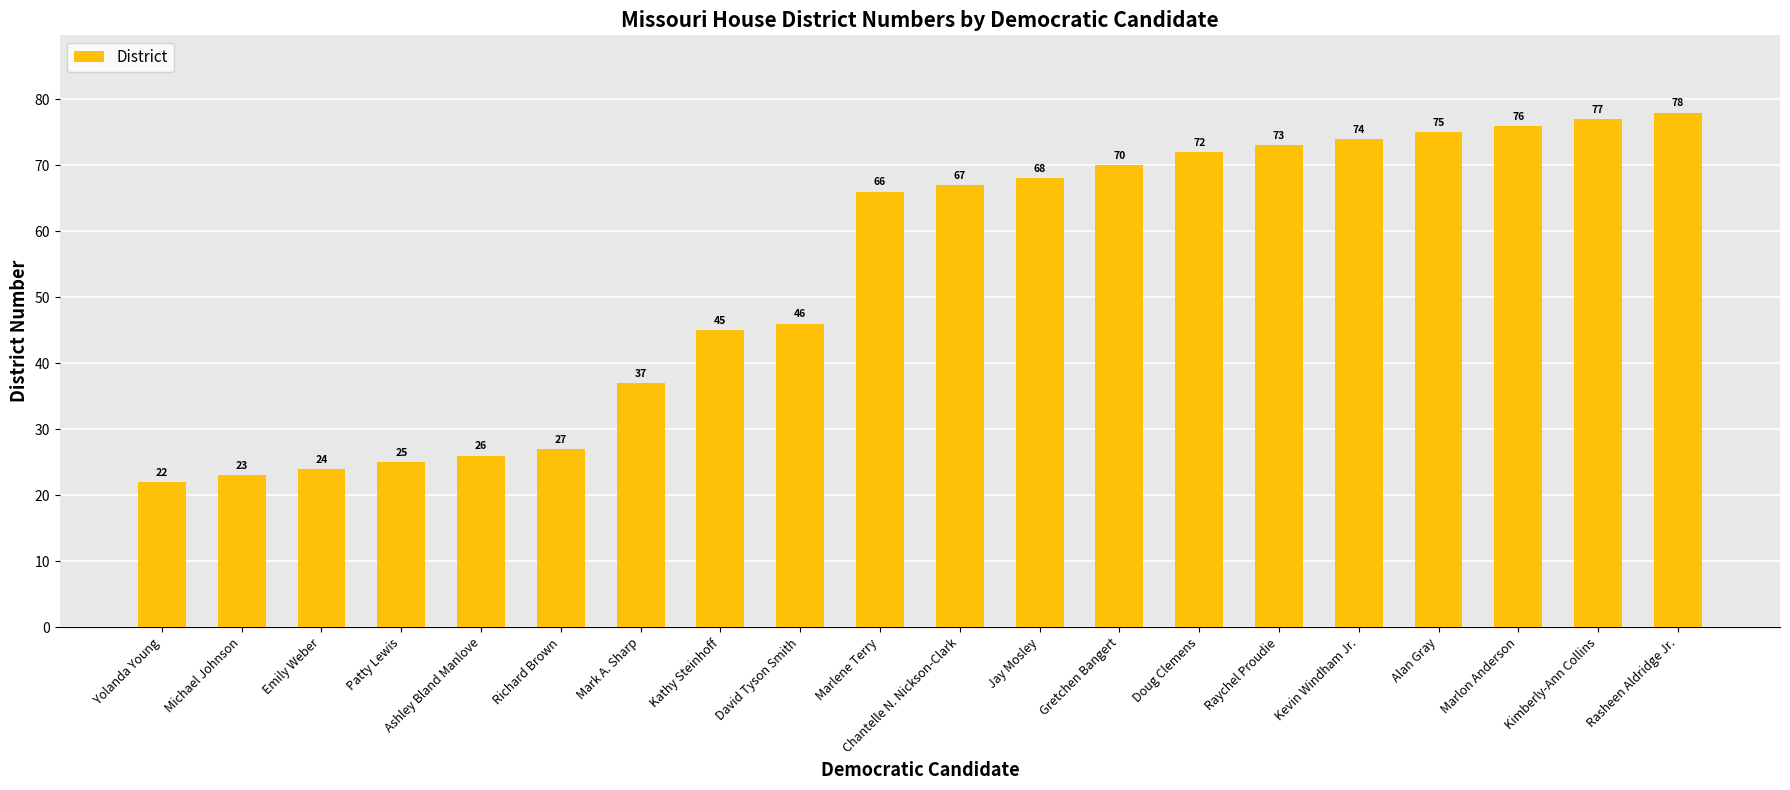

What is the approximate value at Marlon Anderson, to the nearest 10?

80